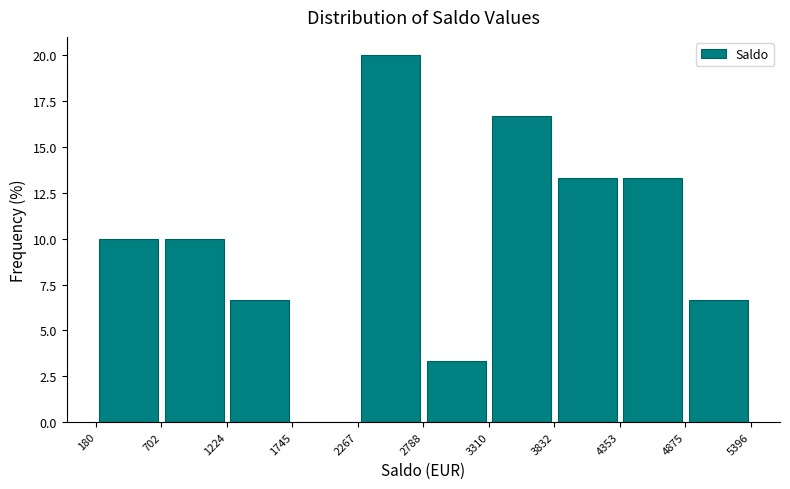

Reading left to right, list every bar in this chart as the range it spans on the x-axis followed by its height. The values are not printed on the chart, so give them approximately, as read against the axis.

180 to 702: 10.0
702 to 1224: 10.0
1224 to 1745: 6.5
1745 to 2267: 0
2267 to 2788: 20.0
2788 to 3310: 3.5
3310 to 3832: 16.5
3832 to 4353: 13.5
4353 to 4875: 13.5
4875 to 5396: 6.5